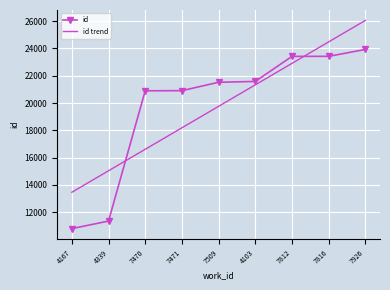

Between 7509 and 4103, which series saw the biggest shift?

id trend